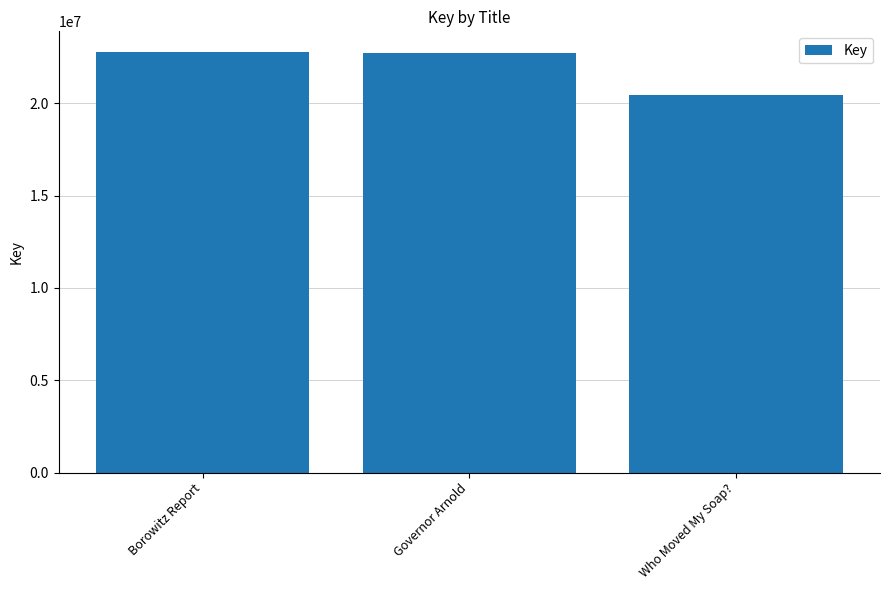

What is the change in value from Borowitz Report to Governor Arnold?

-56978